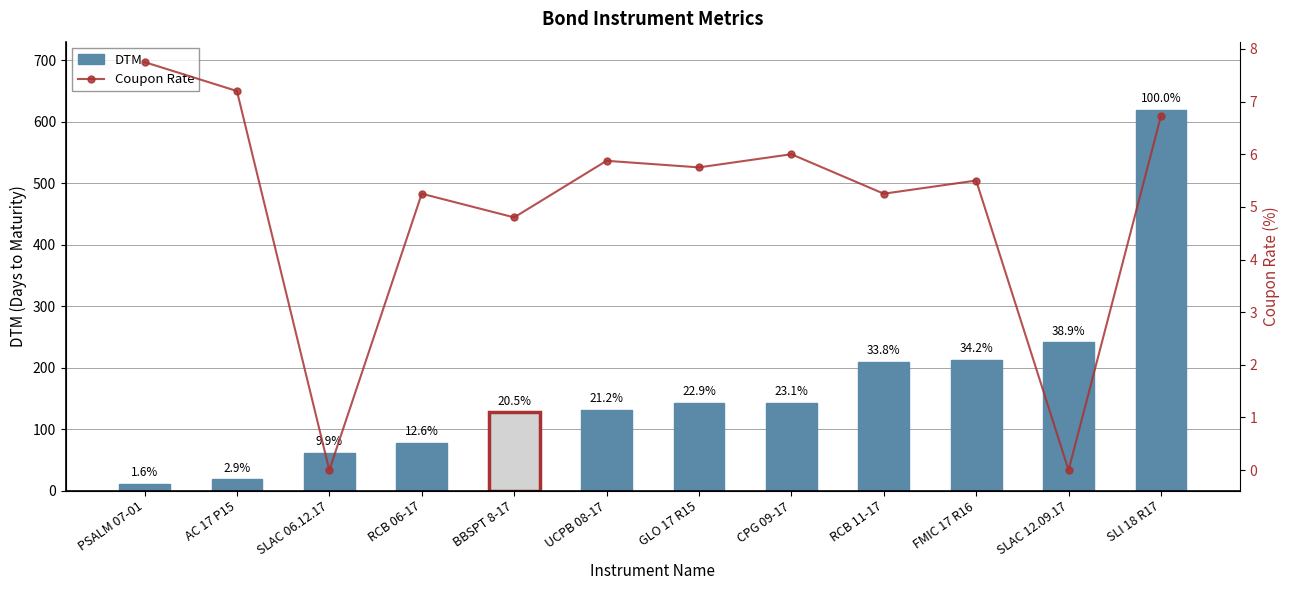

What position from the right is PSALM 07-01?

12